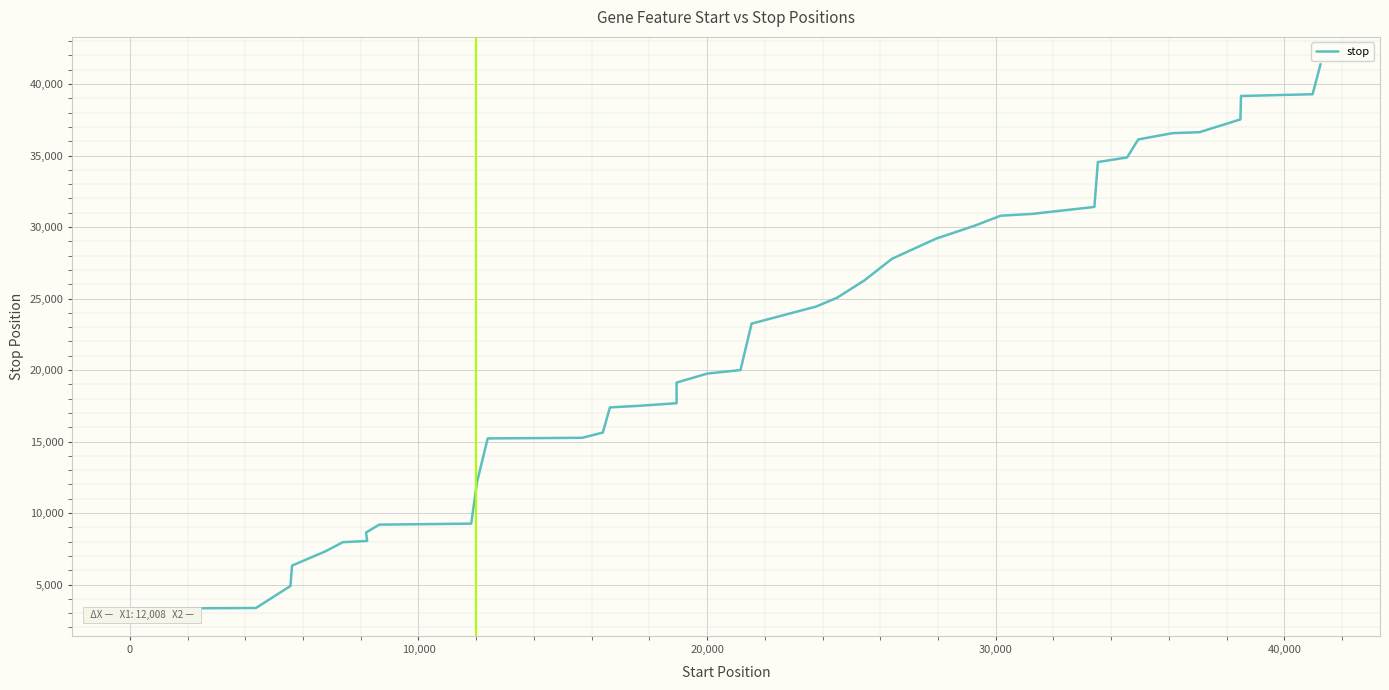

What is the difference between the second highest and second lowest values?

35928